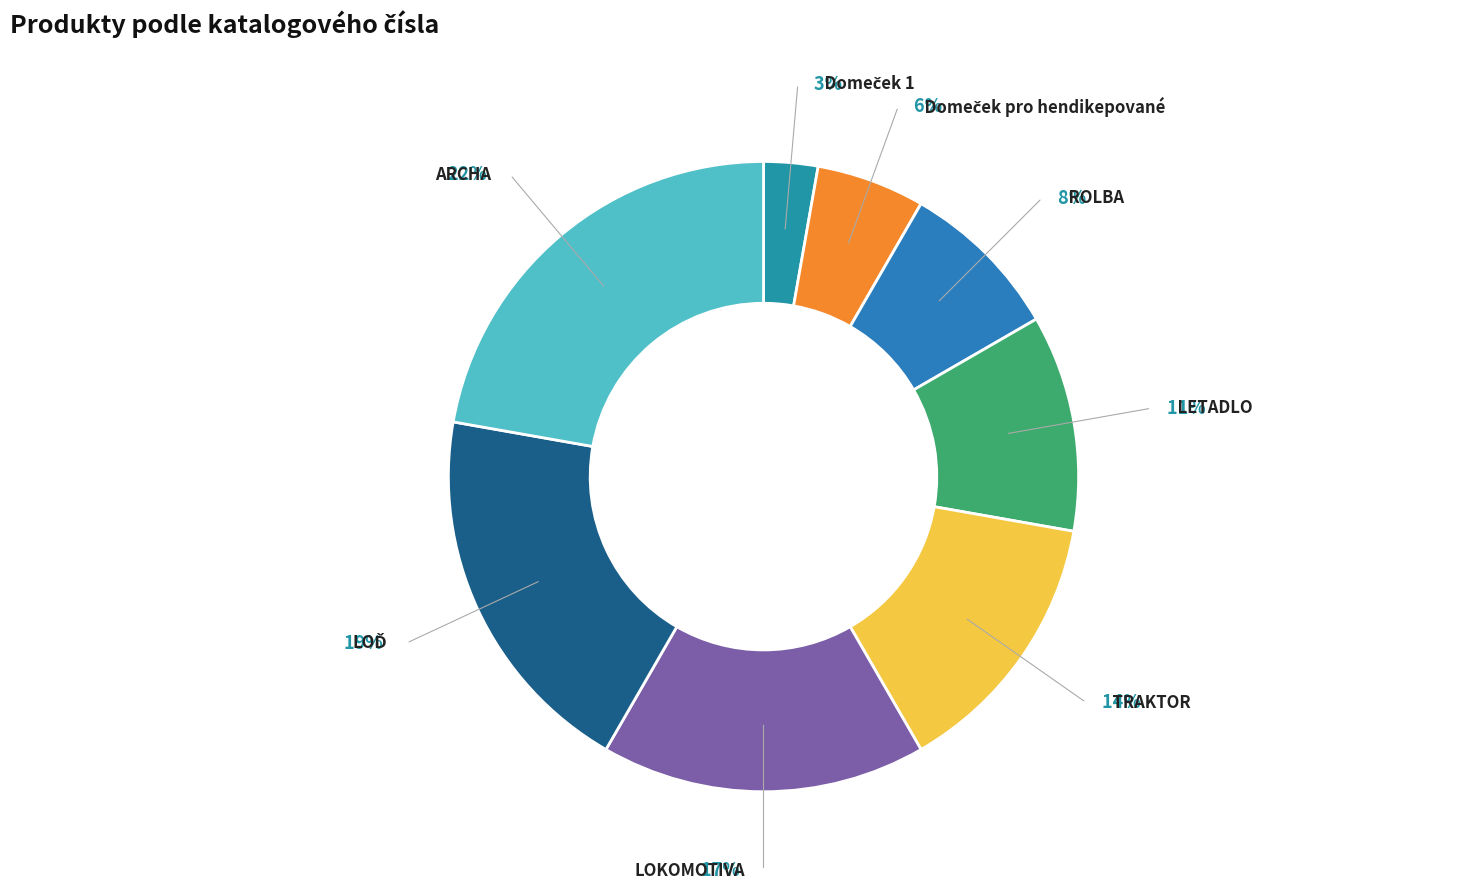

Does LETADLO account for over 50% of the chart?

No